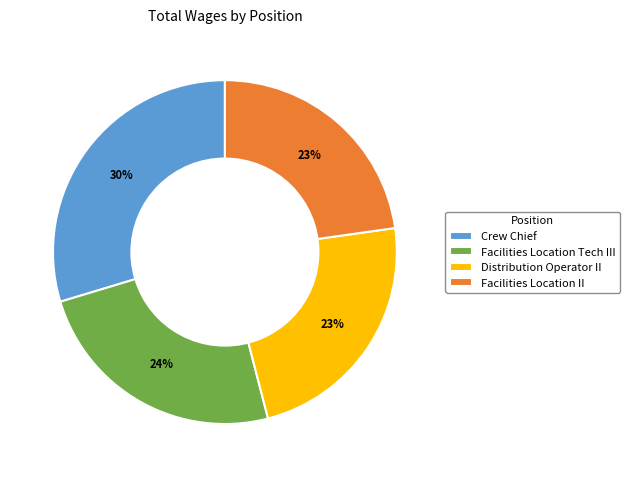

To the nearest percent, what is the difference between the Facilities Location Tech III and Distribution Operator II slice percentages?

1%